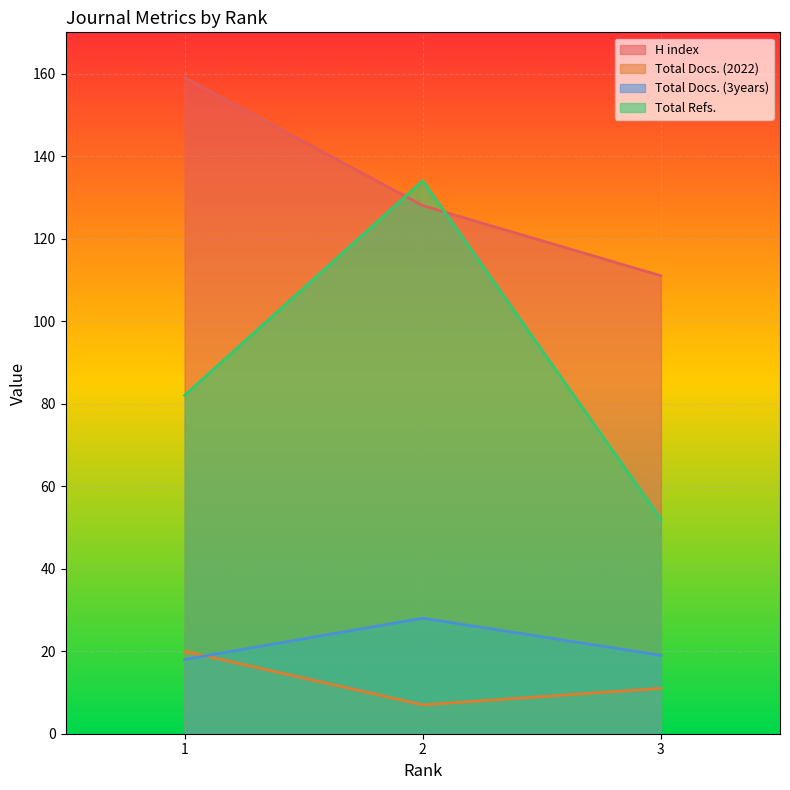

Which label corresponds to the largest value in the chart?

1